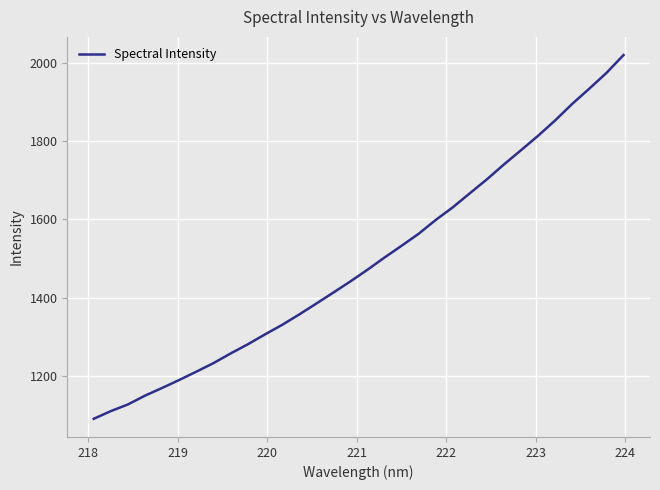

What is the difference between the maximum and second lowest values?

909.9